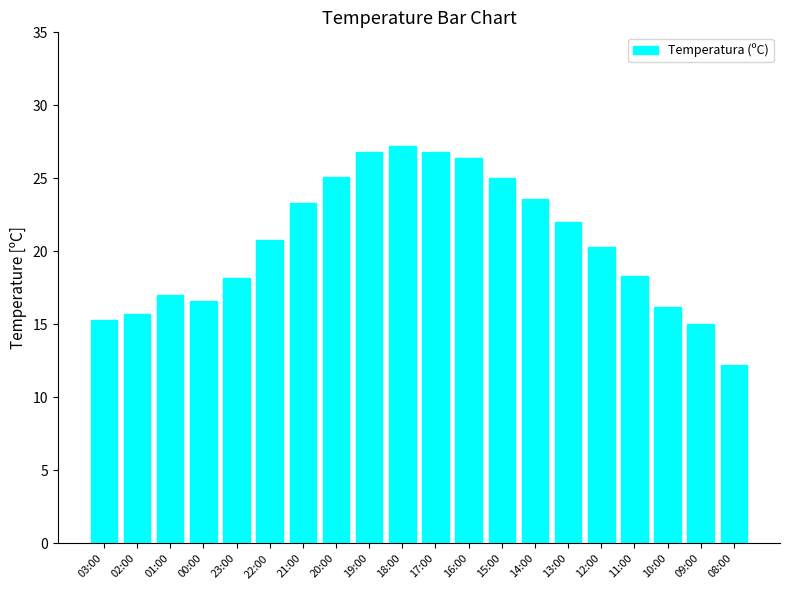

What is the label of the 16th bar from the left?

12:00